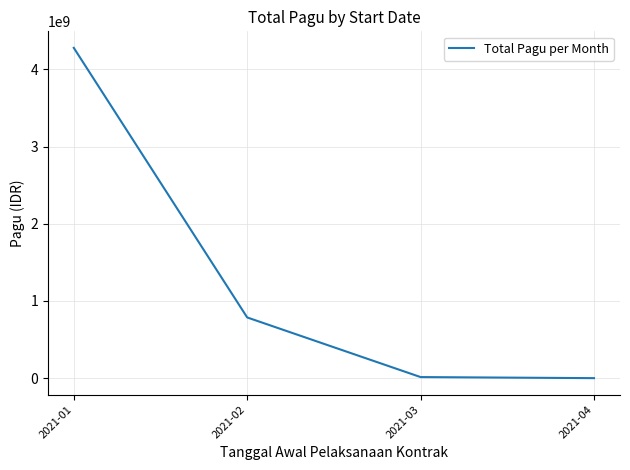

What is the difference between the values at 2021-04 and 2021-01?

4277891913